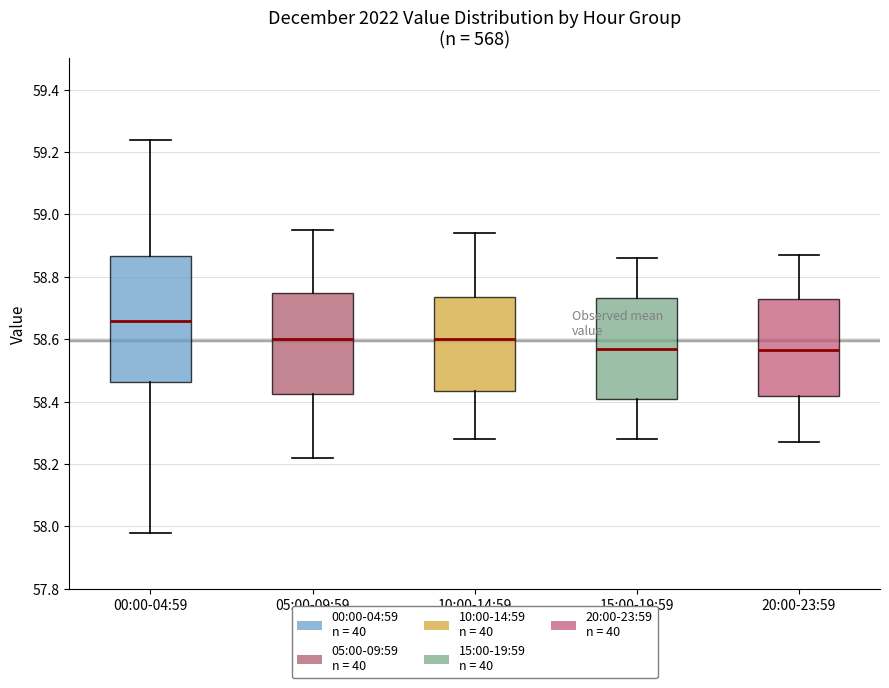

Where is the lower edge of the box for 15:00-19:59 on the y-axis? The values are not printed on the chart, so give them approximately, as read against the axis.

58.40